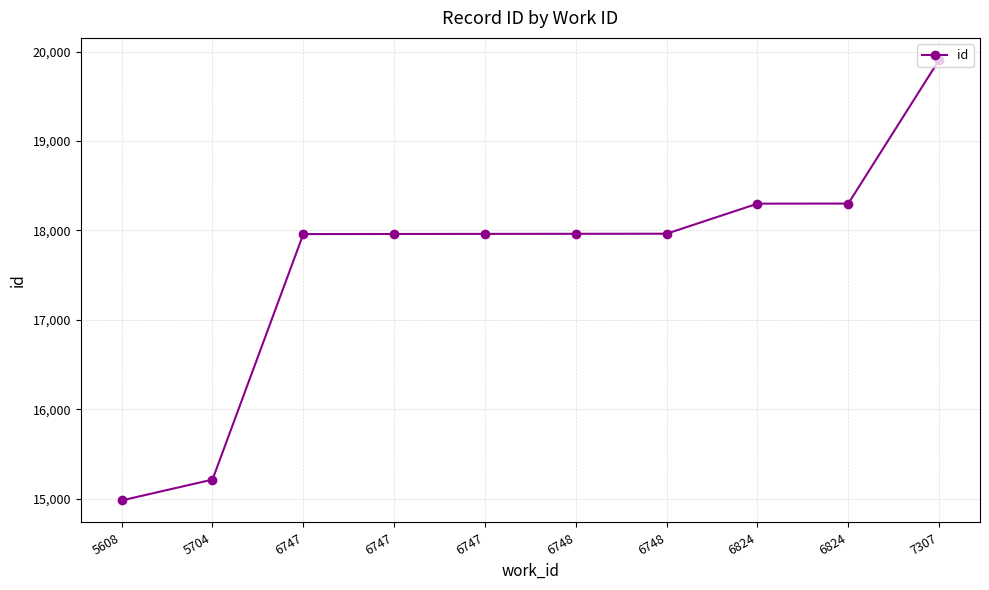

What is the greatest value displayed?

19906